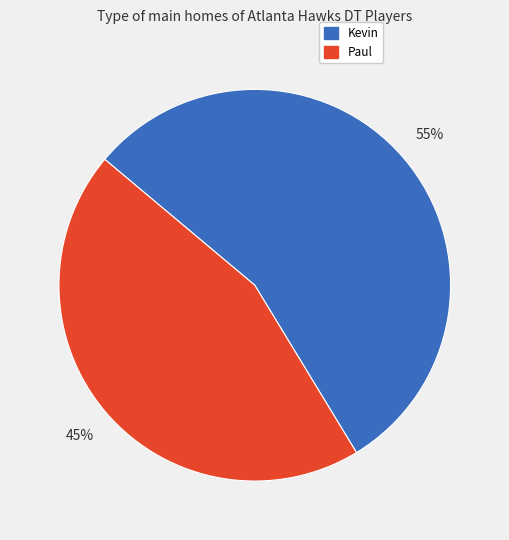

Does Paul represent more than half of the total?

No